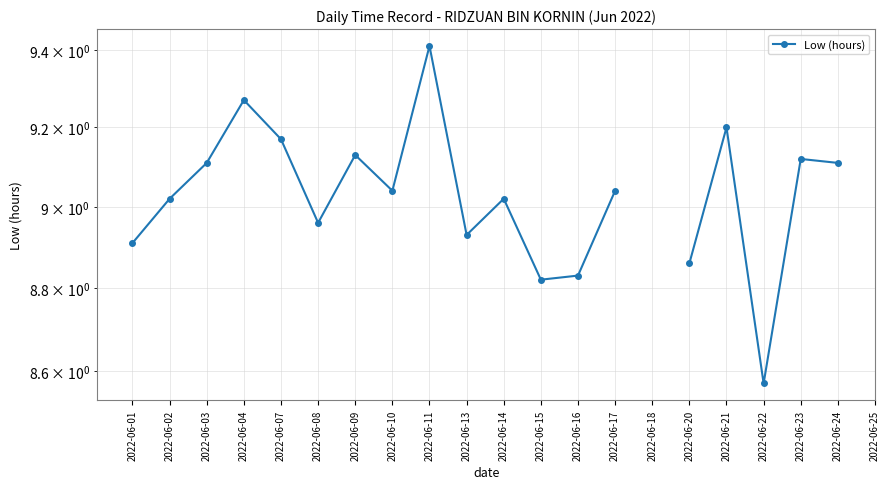

At which category does the chart reach its peak across all series?

2022-06-11